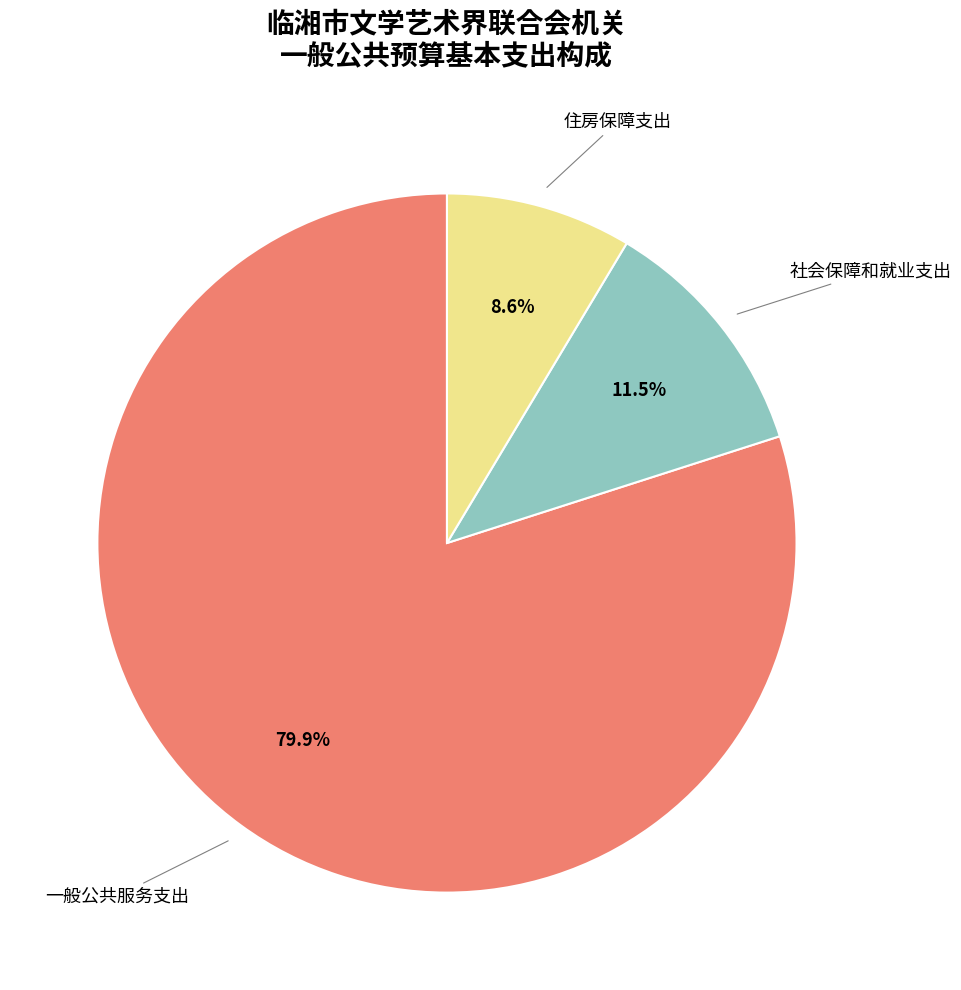

Does any single category account for the majority?

Yes